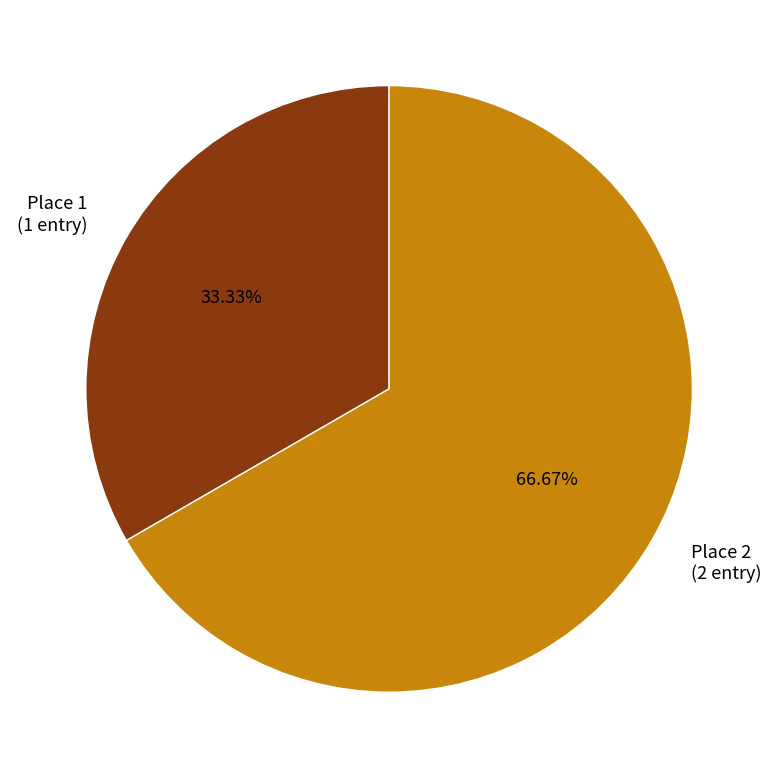

Does any single category account for the majority?

Yes